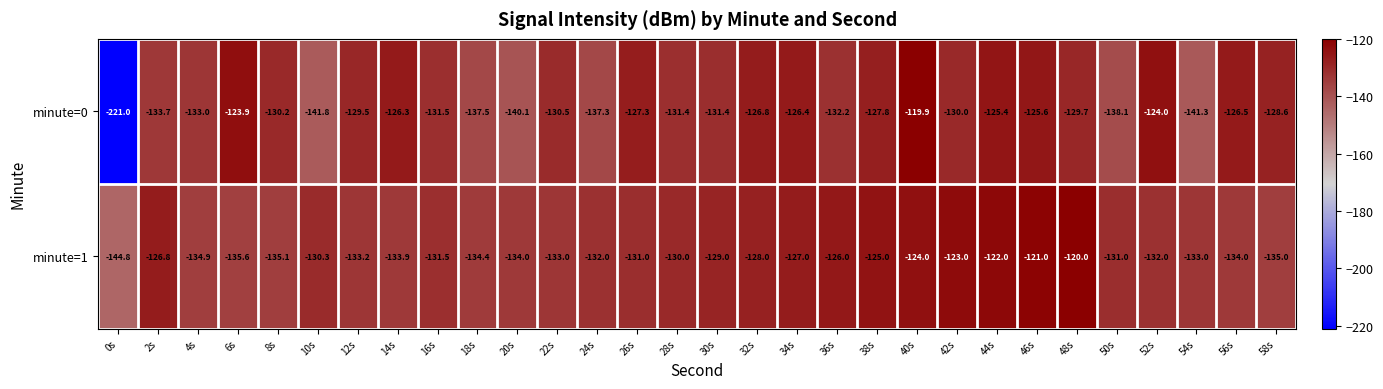

The minute=0 series shows -140.1 at 20s. True or false?

True